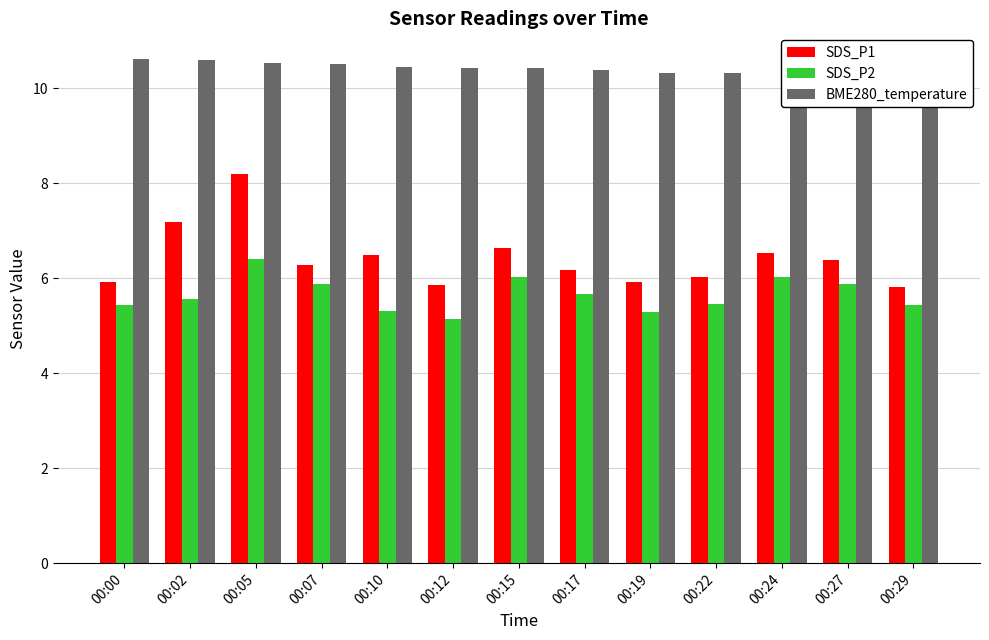

What is the difference between the highest and lowest values at 00:10?

5.1